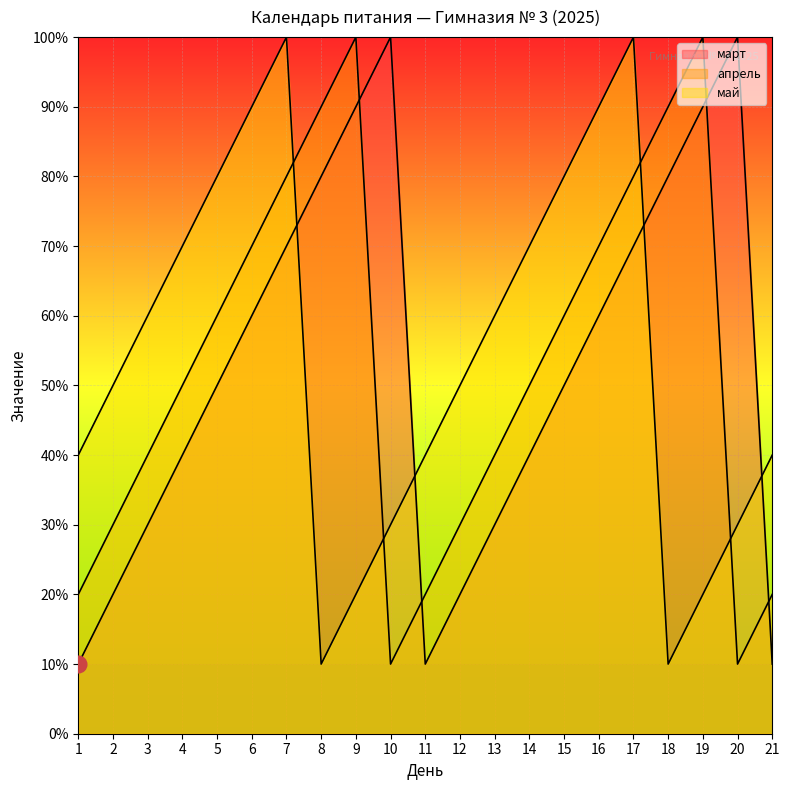

Reading left to right, transcribe all the data shown in this chart.

март: 1=1	2=2	3=3	4=4	5=5	6=6	7=7	8=8	9=9	10=10	11=1	12=2	13=3	14=4	15=5	16=6	17=7	18=8	19=9	20=10	21=1
апрель: 1=2	2=3	3=4	4=5	5=6	6=7	7=8	8=9	9=10	10=1	11=2	12=3	13=4	14=5	15=6	16=7	17=8	18=9	19=10	20=1	21=2
май: 1=4	2=5	3=6	4=7	5=8	6=9	7=10	8=1	9=2	10=3	11=4	12=5	13=6	14=7	15=8	16=9	17=10	18=1	19=2	20=3	21=4